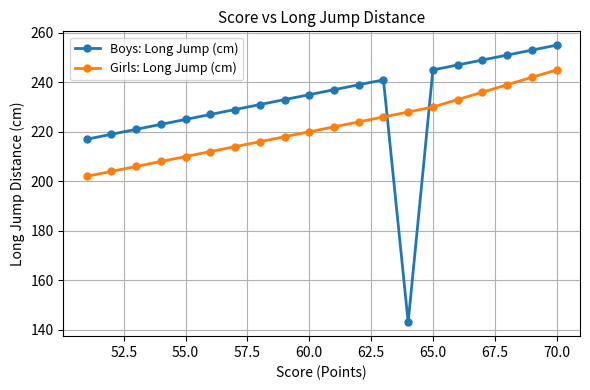

Rank the series at 60.0 from highest to lowest value.

Boys: Long Jump (cm), Girls: Long Jump (cm)